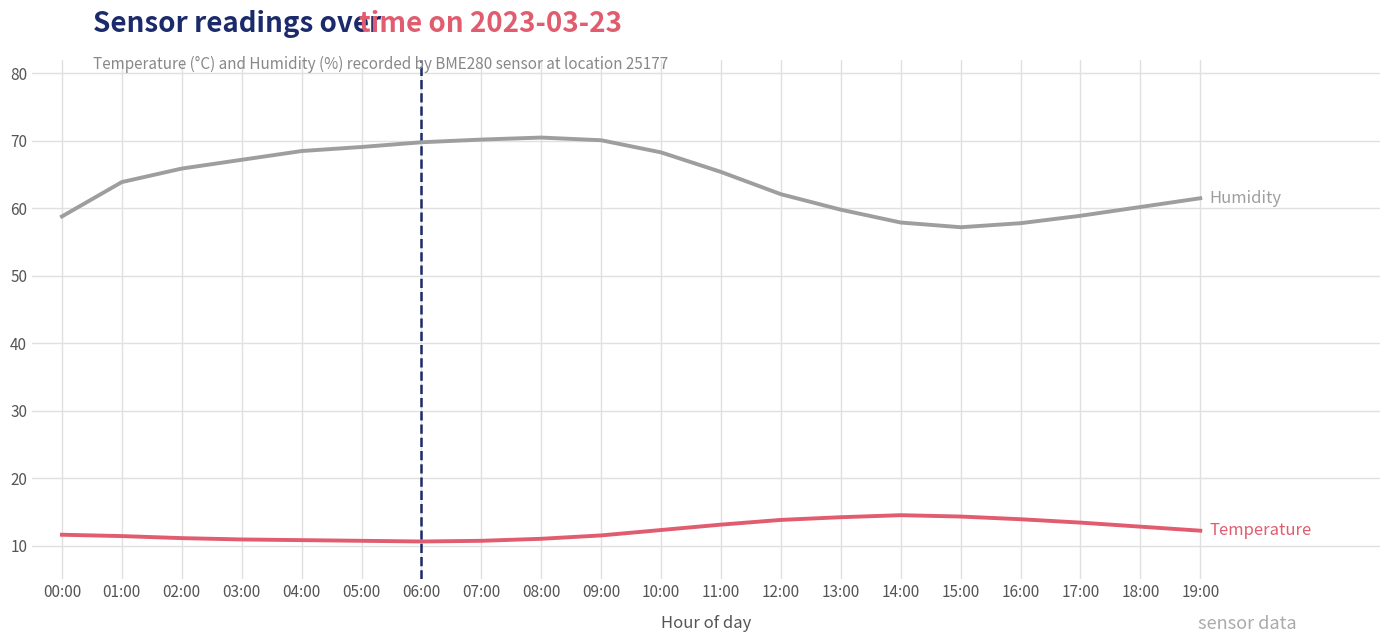

What is the total value across all series at 02:00?

77.0